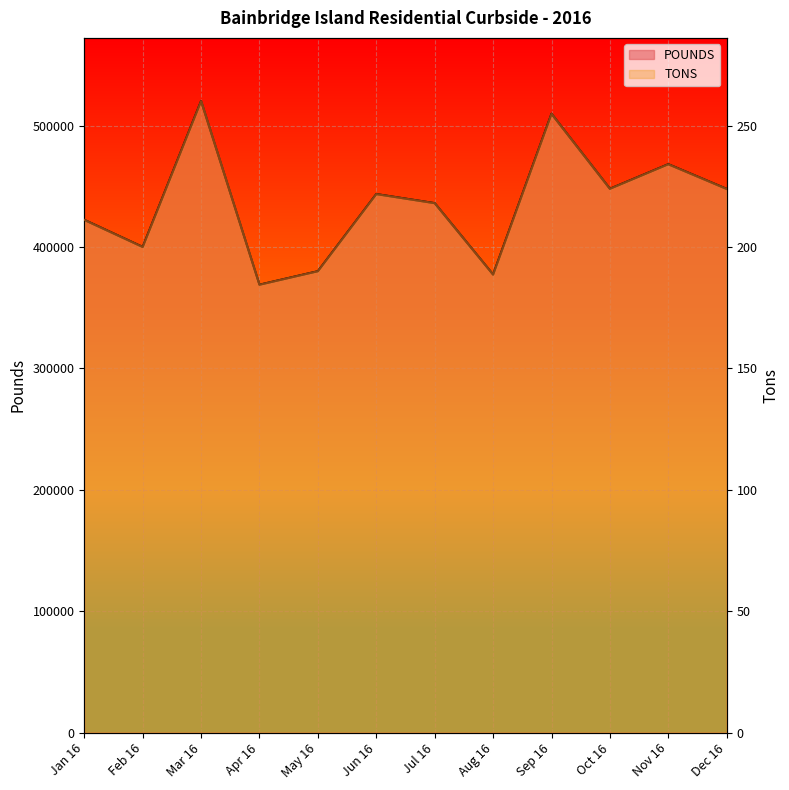

In TONS, how many points are lower than both neighbors (excluding endpoints)?

4